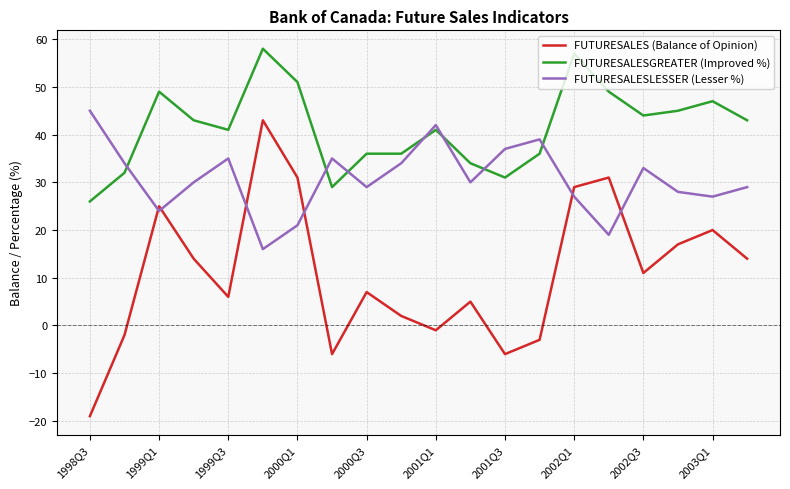

Which series has the largest total across all categories?

FUTURESALESGREATER (Improved %)